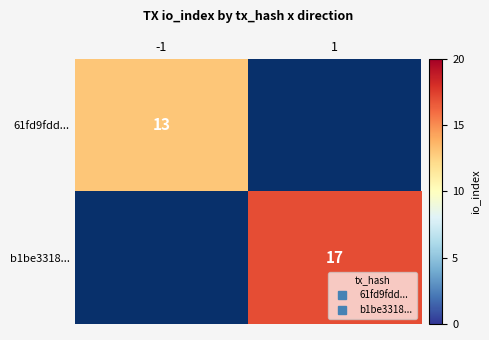

List the labels in order of 61fd9fdd... value, smallest first.

1, -1